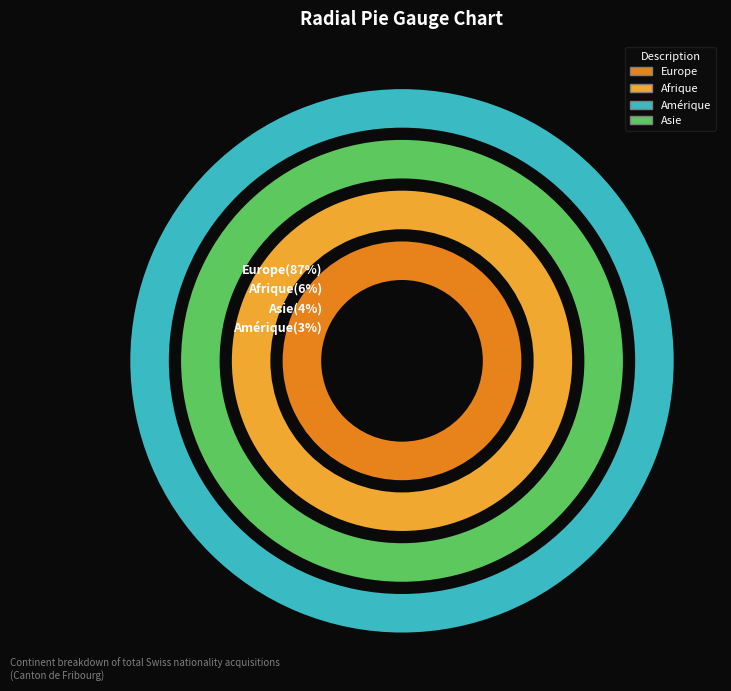

Which category has the biggest portion of the pie?

Europe